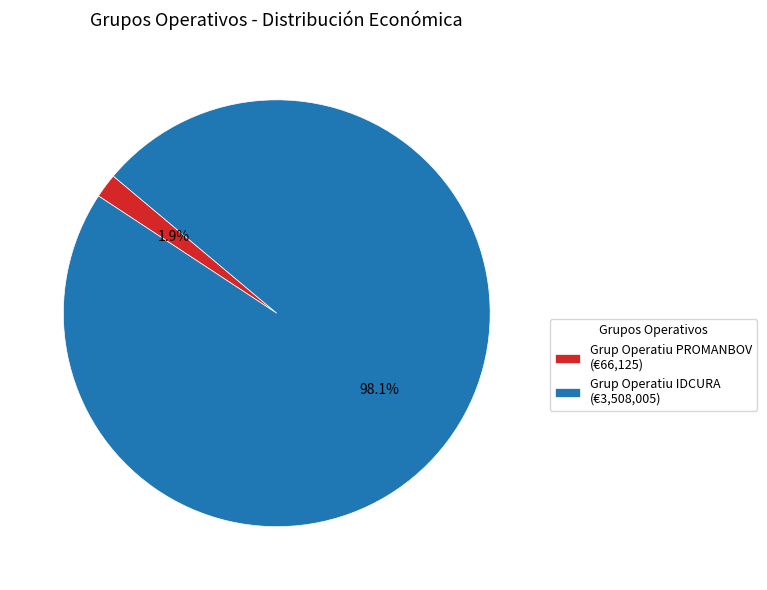

What is the majority slice?

Grup Operatiu IDCURA